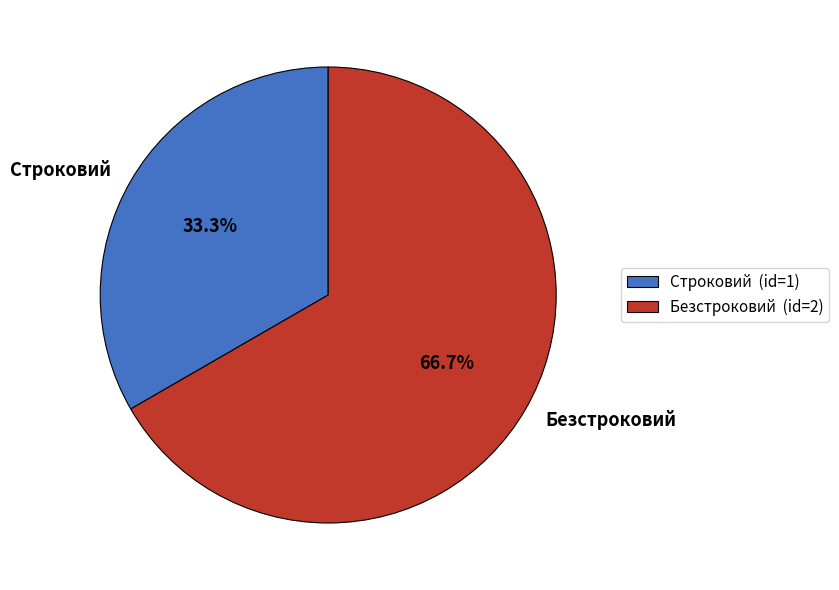

Is it true that Безстроковий is 58% of the pie?

False